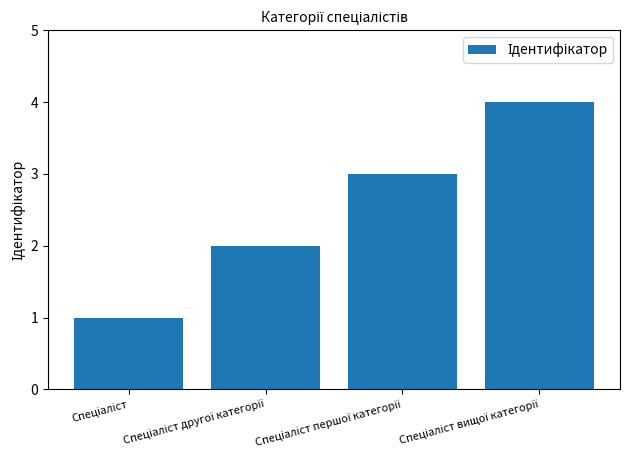

What is the sum of all values?

10